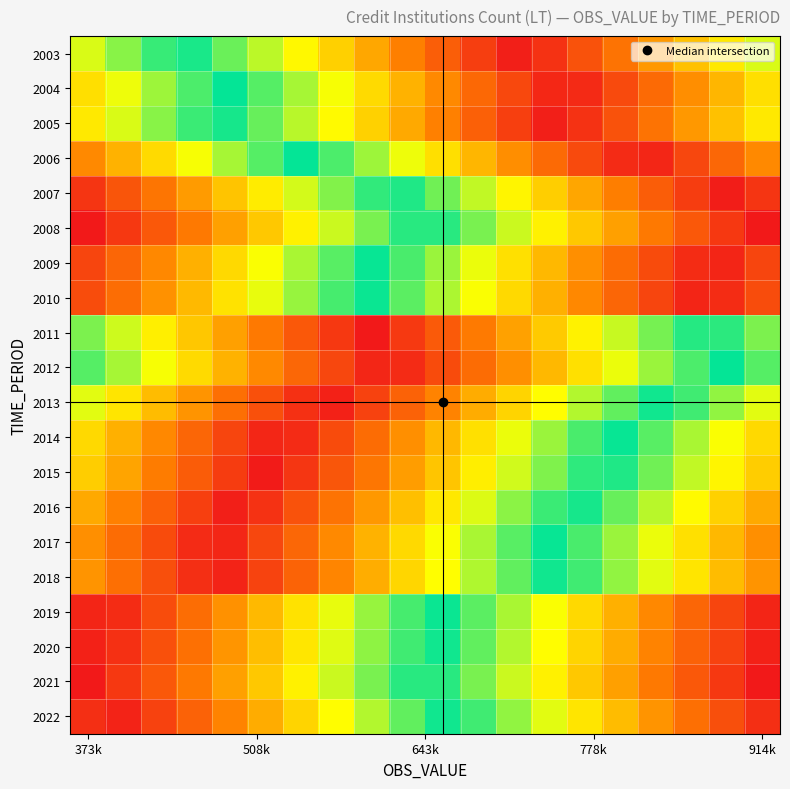

At which category is the sum across all series the highest?

7